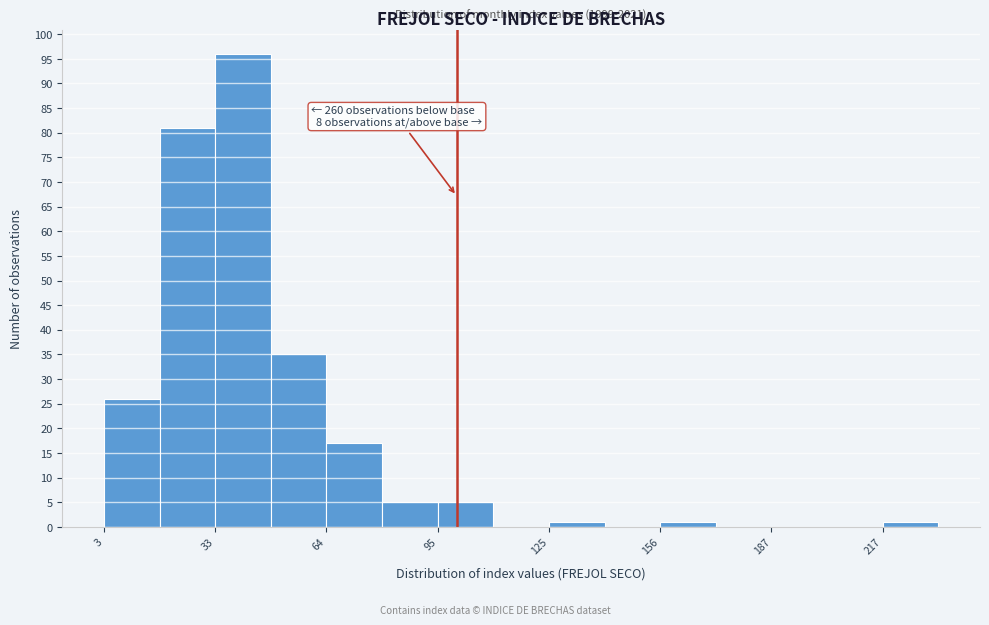

Around what value on the x-axis is the tallest bar? Give the approximate position of its centre, as read against the axis.

40